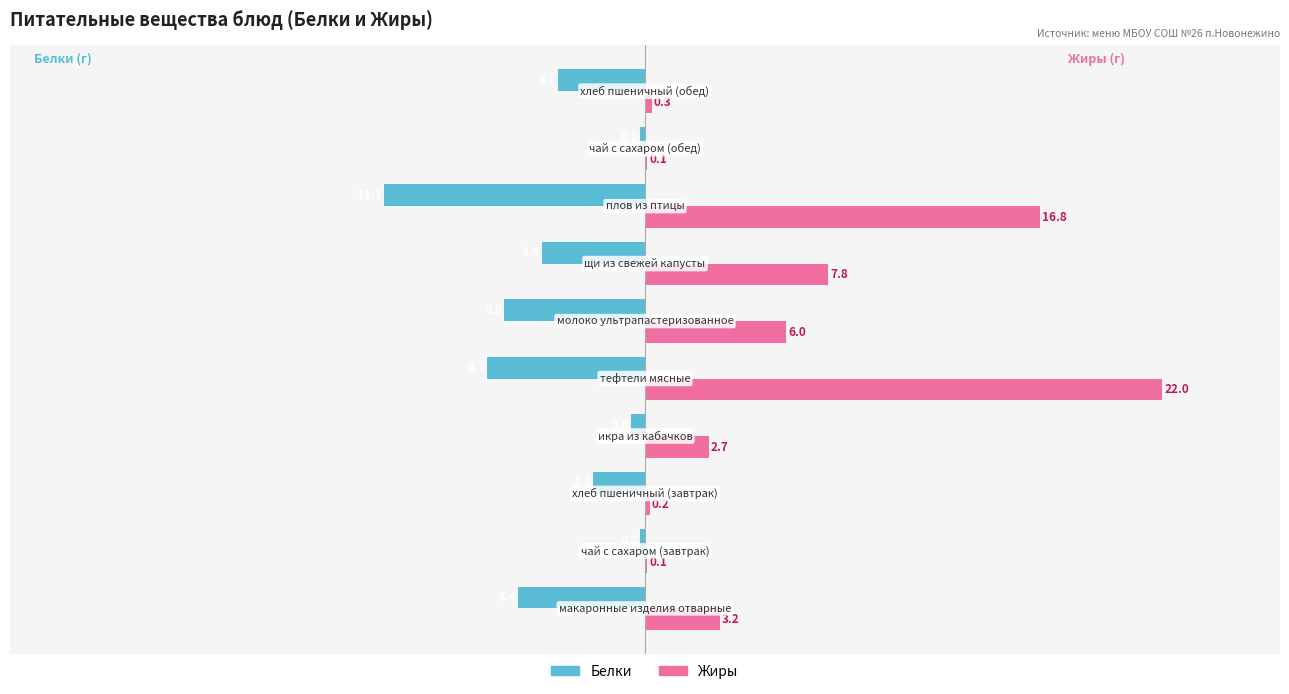

What is the maximum value shown in the chart?

22.0